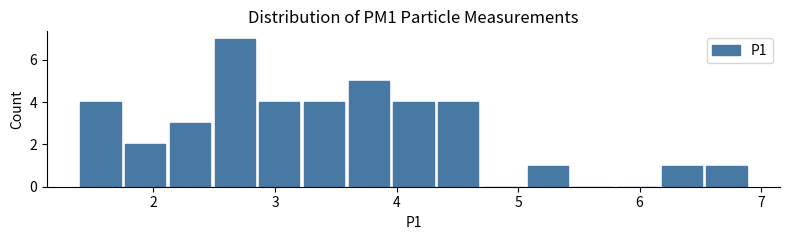

Read against the x-axis, roughly where is the centre of the tallest bar?

2.7